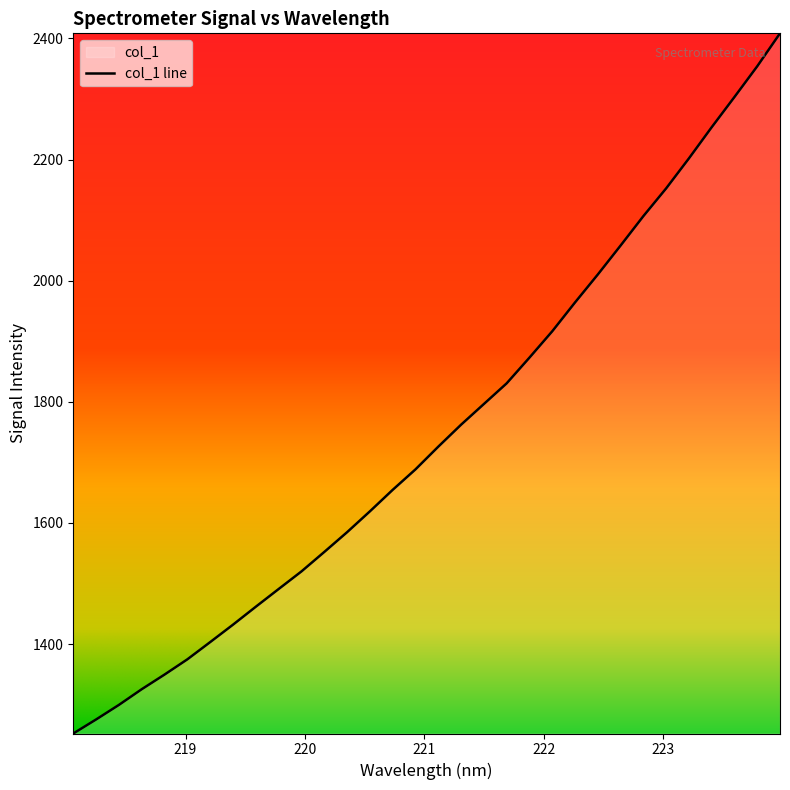

Between 223.0264 and 219.7801, which is larger?

223.0264